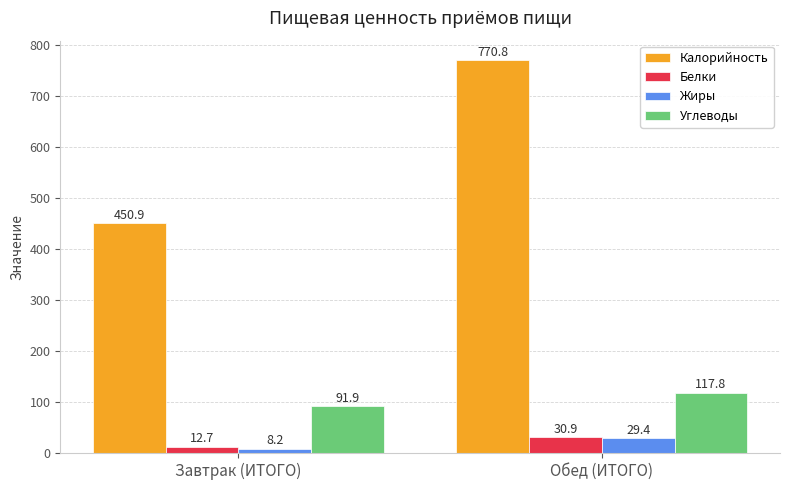

Is the value of Белки at Завтрак (ИТОГО) greater than the value of Калорийность at Обед (ИТОГО)?

No